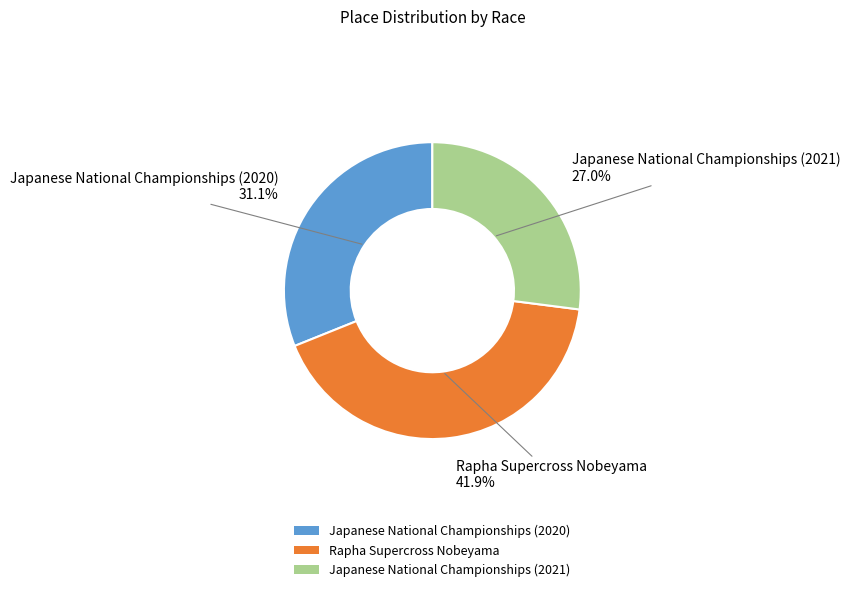

What percentage do Rapha Supercross Nobeyama and Japanese National Championships (2020) together represent?

73.0%